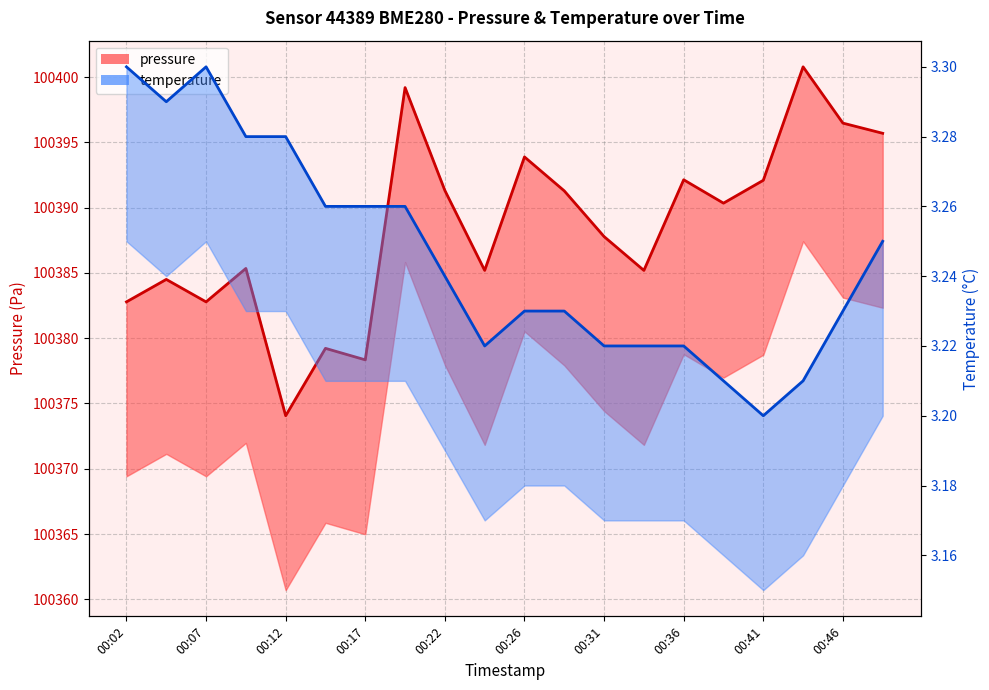

What is the maximum value shown in the chart?

100400.8